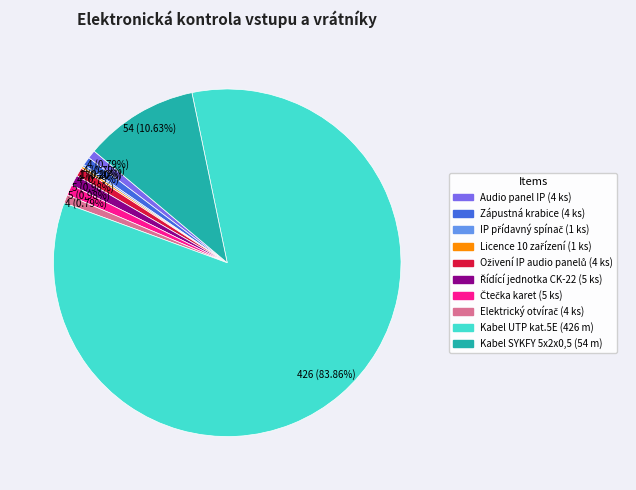

Which slice is the largest?

Kabel UTP kat.5E (426 m)